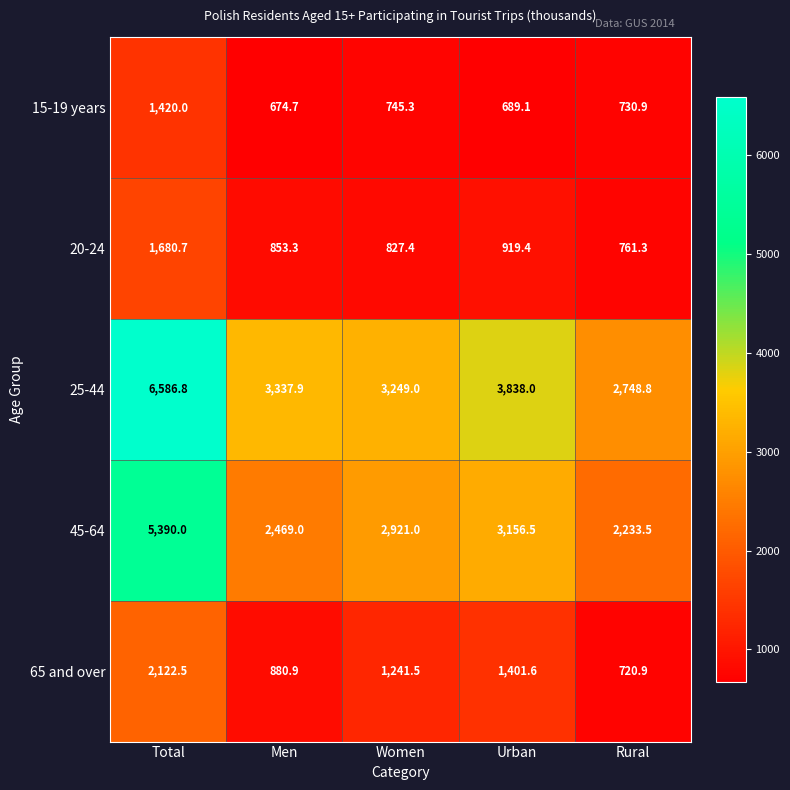

Which series has the largest range (max minus min)?

25-44